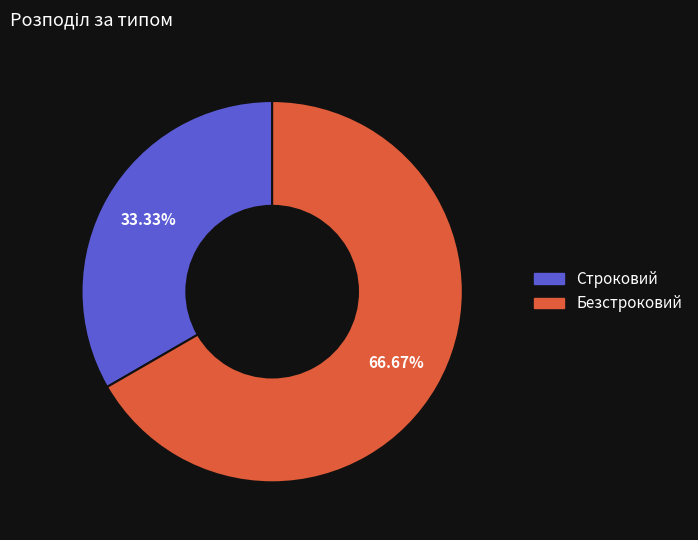

What is the ratio of the value at Строковий to the value at Безстроковий?

0.5